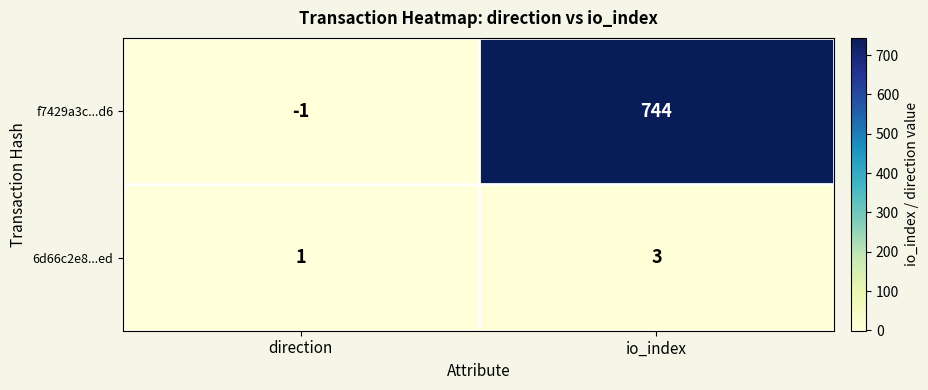

List the series in order of their peak value, lowest first.

6d66c2e8...ed, f7429a3c...d6